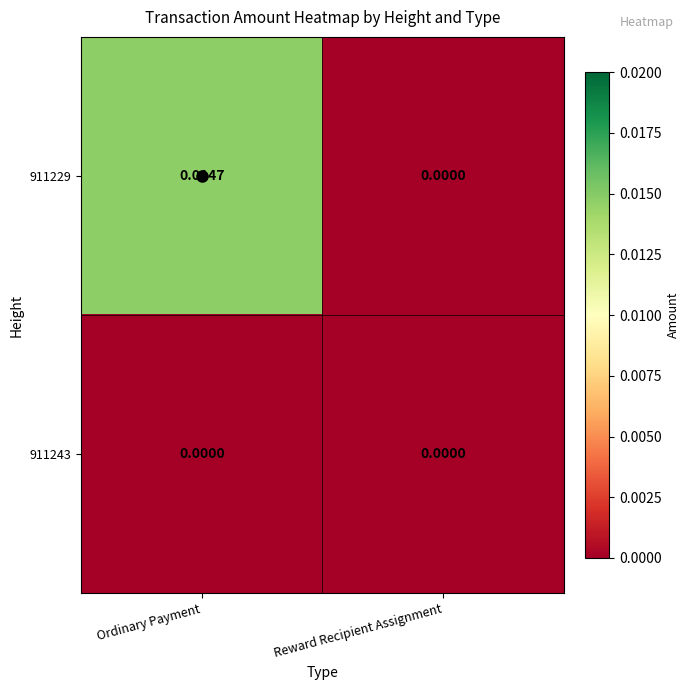

Count the number of categories in the chart.

2